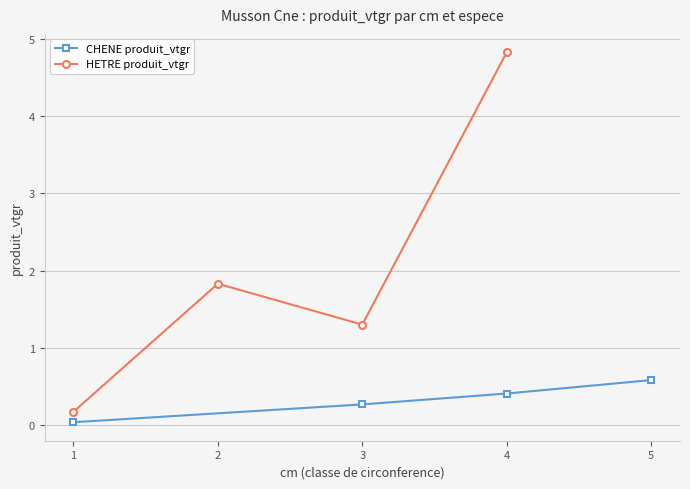

The CHENE produit_vtgr series shows 0.6 at 5. True or false?

True